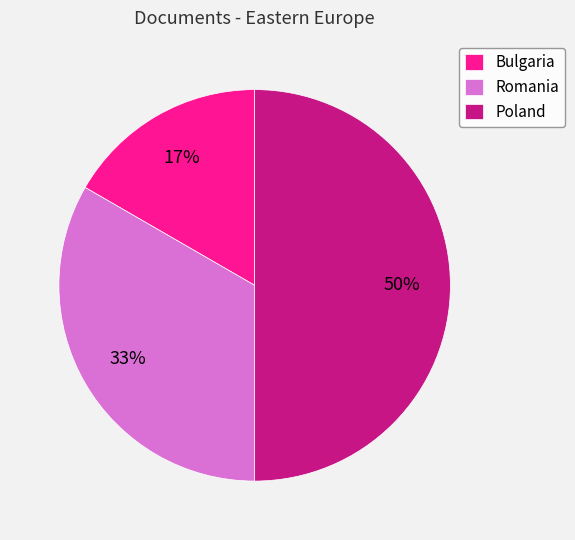

What is the largest slice in the pie chart?

Poland